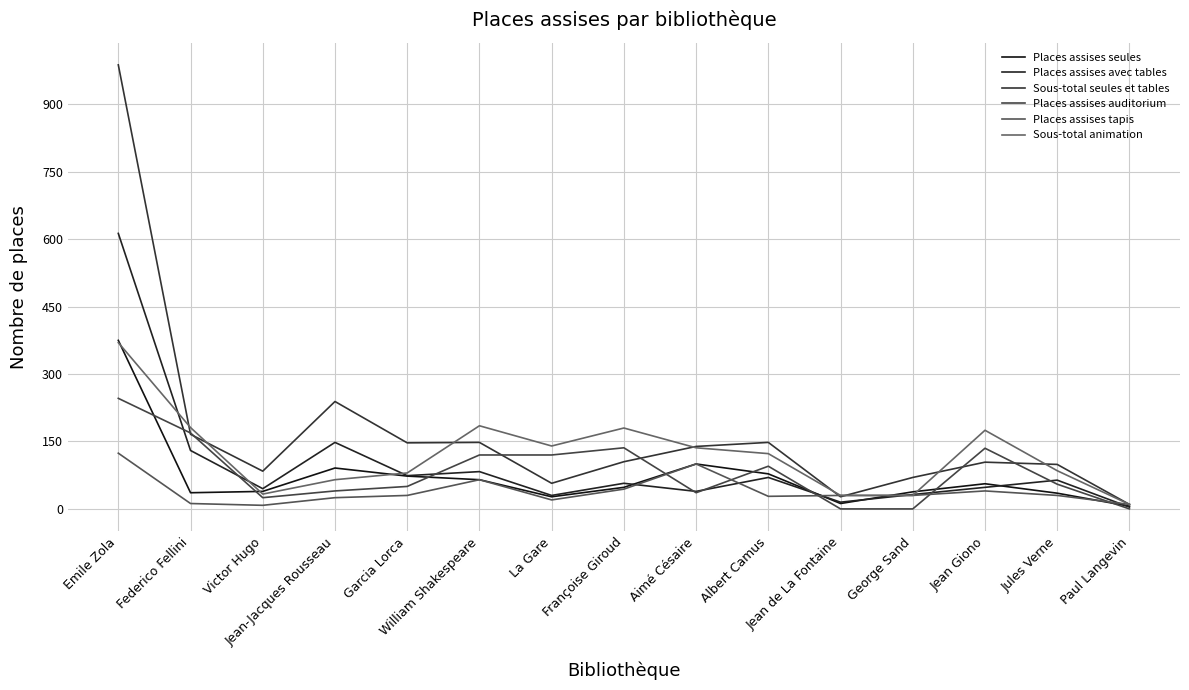

Where is the first local minimum for Sous-total animation?

Victor Hugo